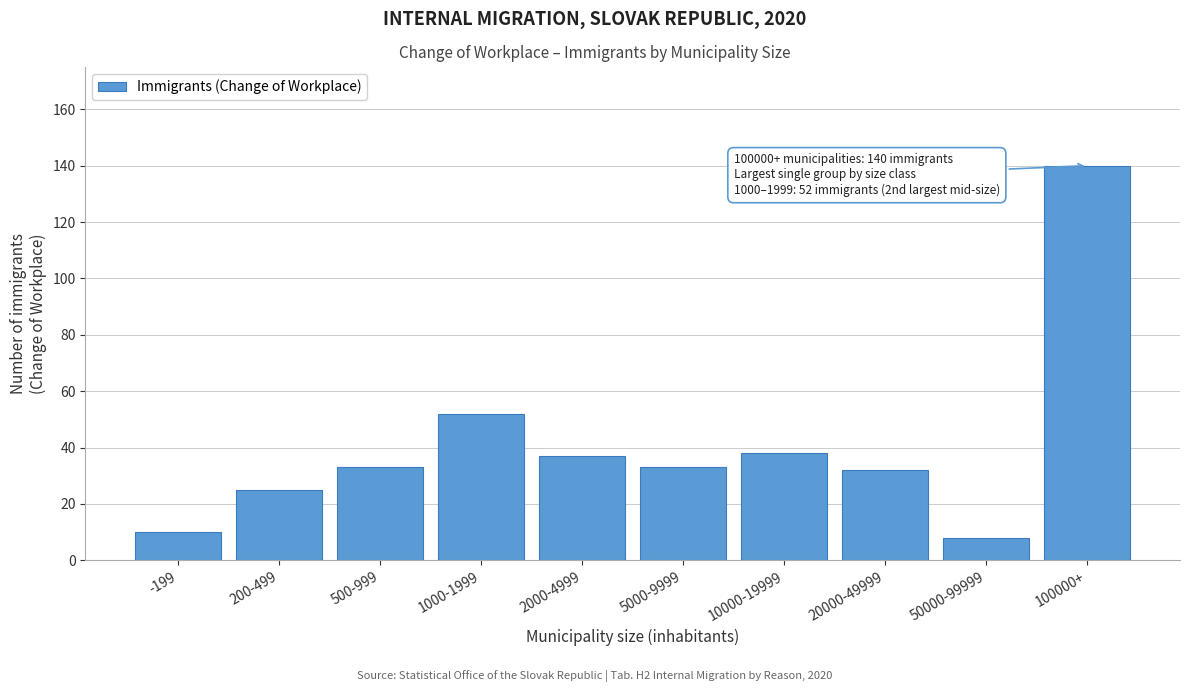

Reading left to right, what are all the values shown in this chart?

10	25	33	52	37	33	38	32	8	140